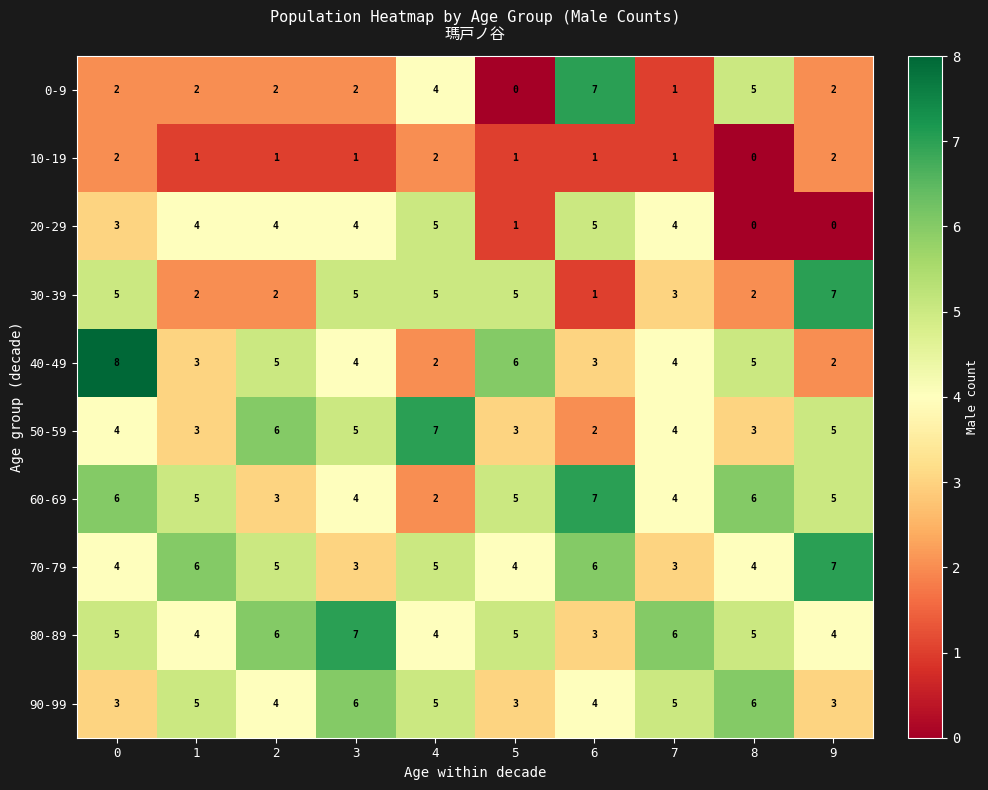

What is the total value across all series at 8?

36